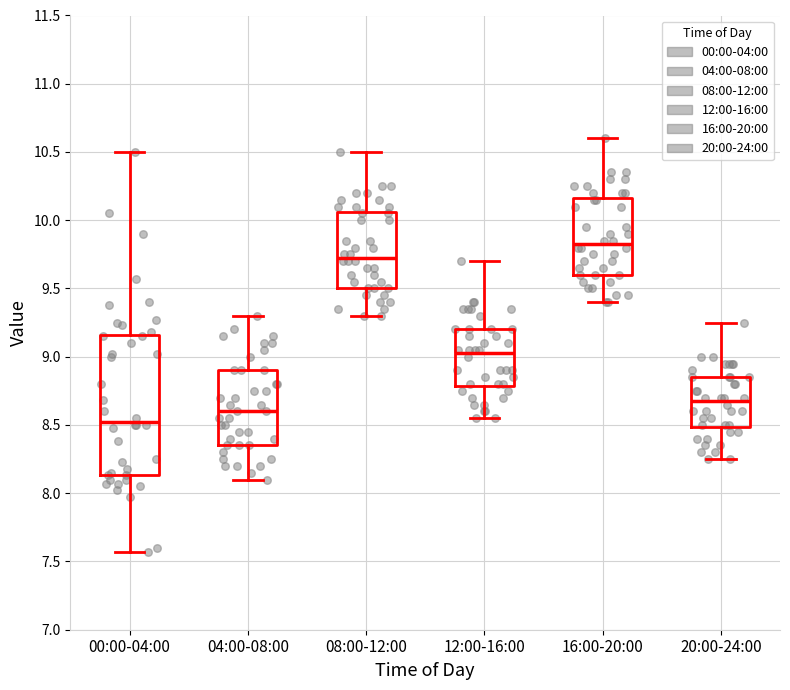

Where does the median line of the box for 00:00-04:00 sit on the y-axis? The values are not printed on the chart, so give them approximately, as read against the axis.

8.55